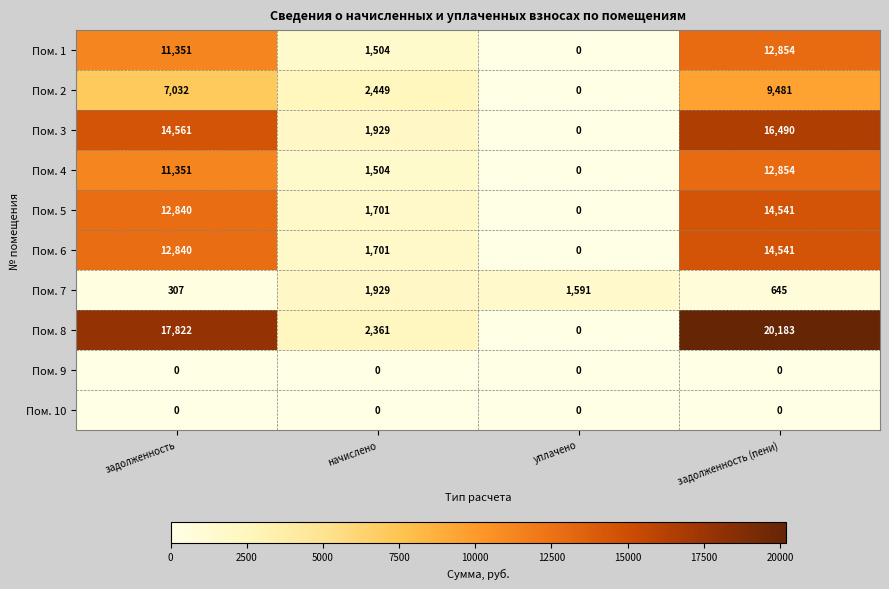

What is the approximate value of Пом. 3 at задолженность (пени)?

16490